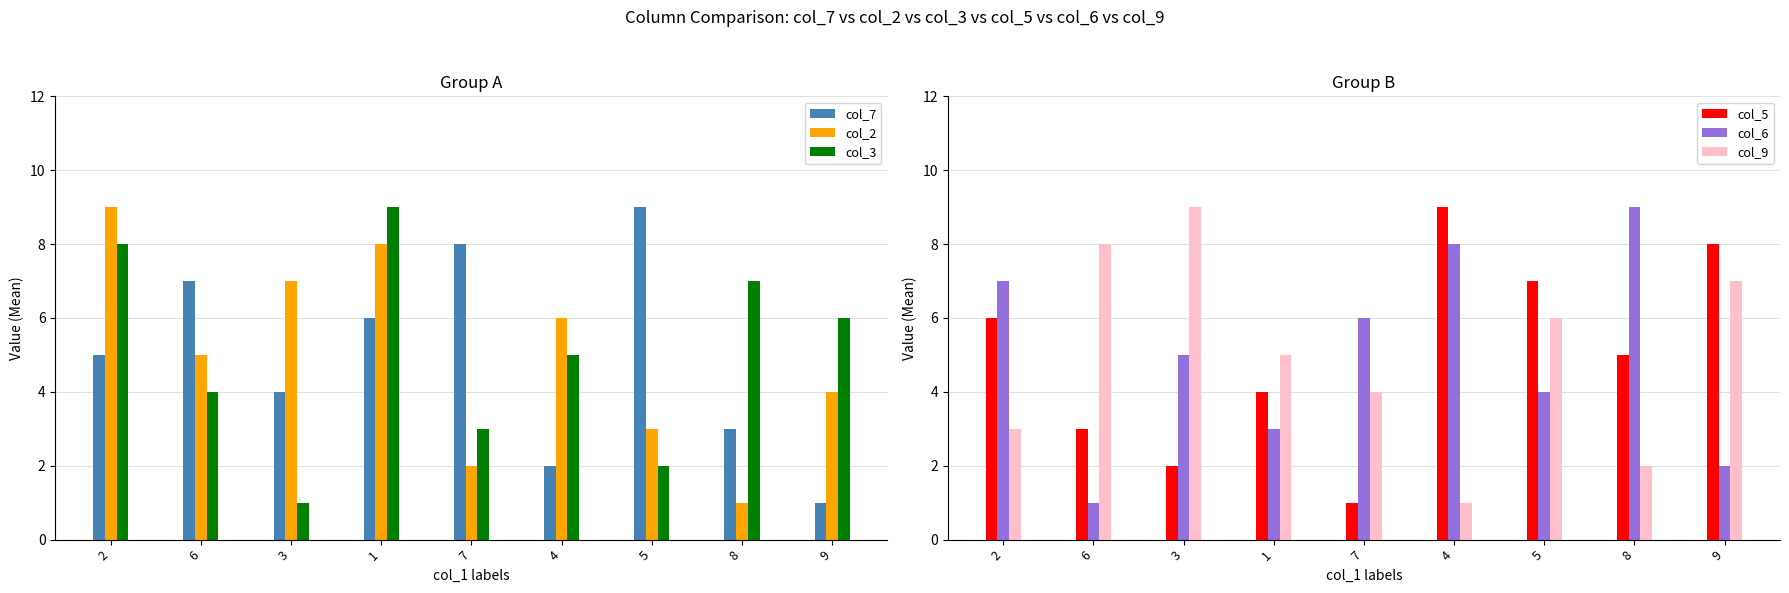

At which category is the sum across all series the highest?

2